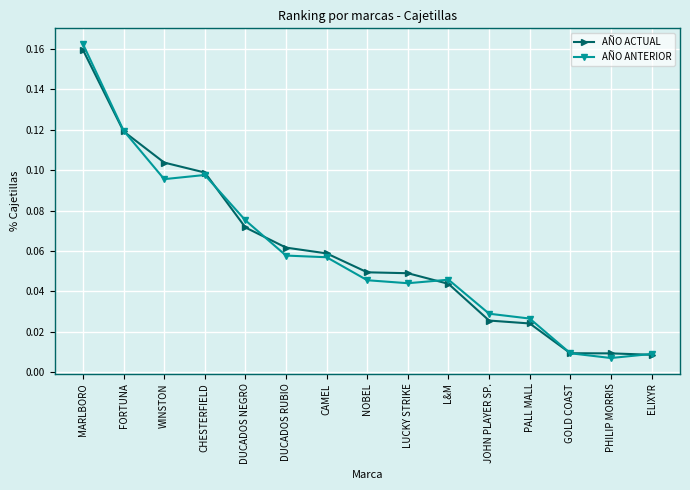

At which category is the sum across all series the highest?

MARLBORO